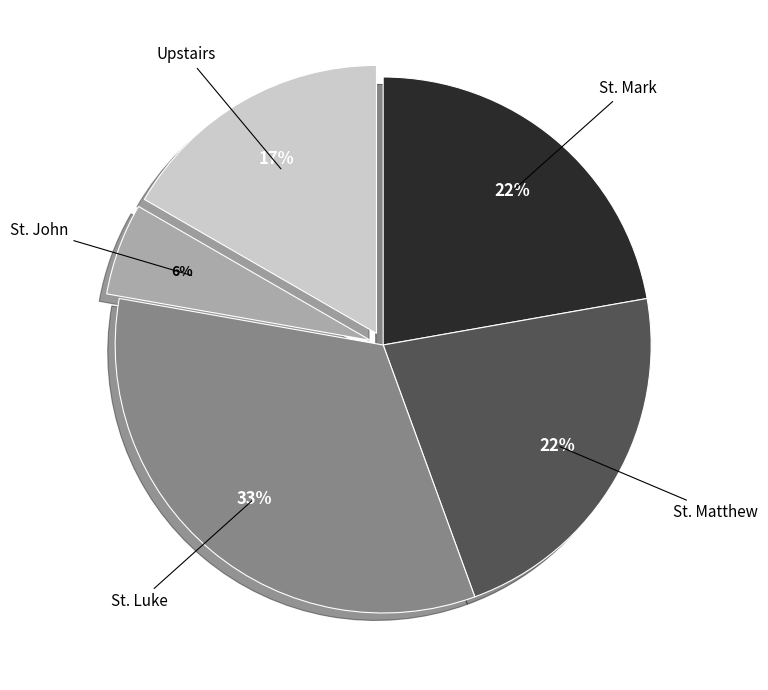

To the nearest percent, what is the average slice percentage?

20%